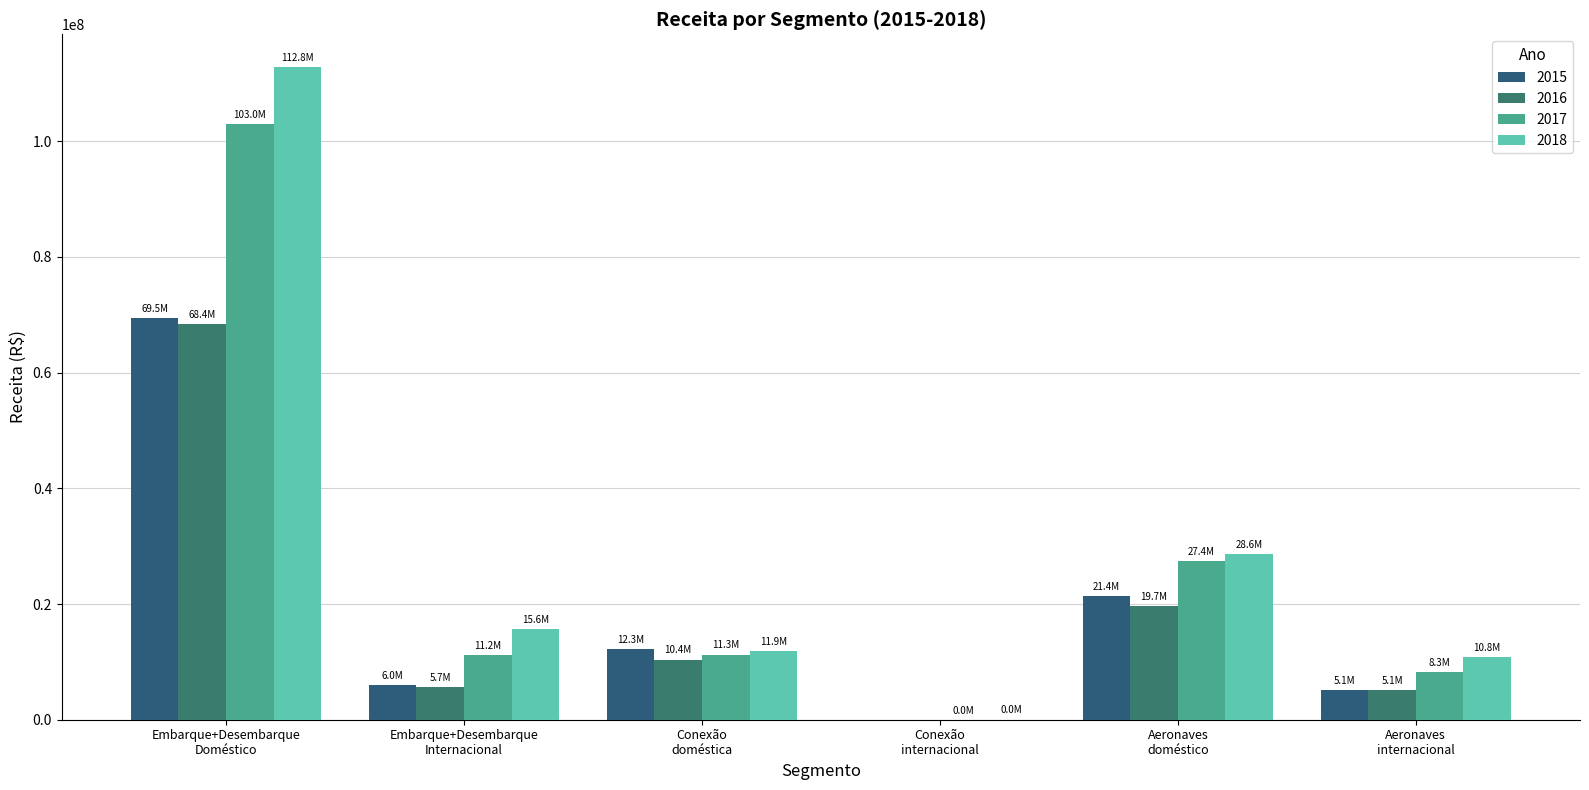

What is the average value of the 2018 series?

29949799.5